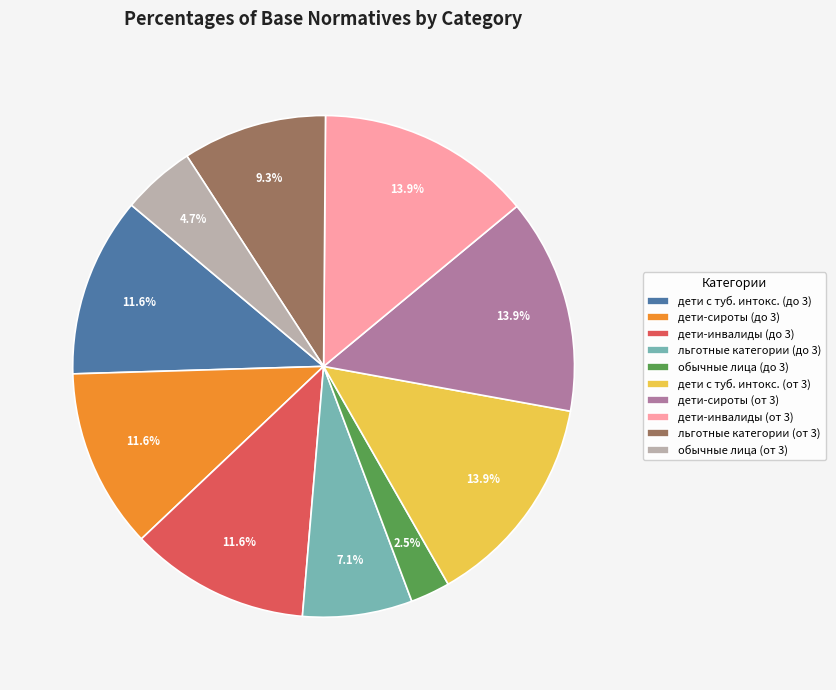

Is there any slice that represents more than half of the pie?

No